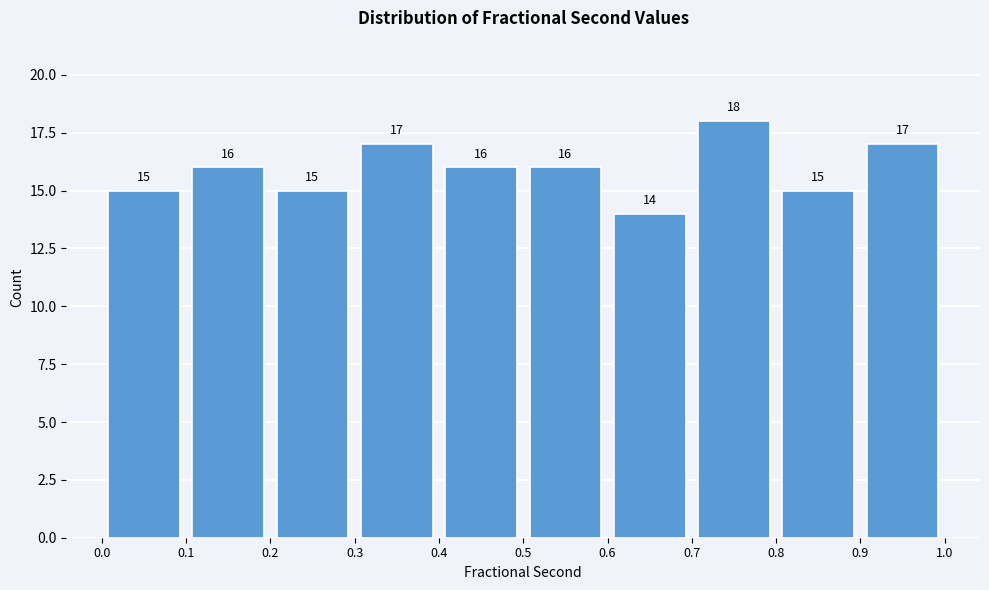

Which range on the x-axis has the tallest bar?

0.7 to 0.8